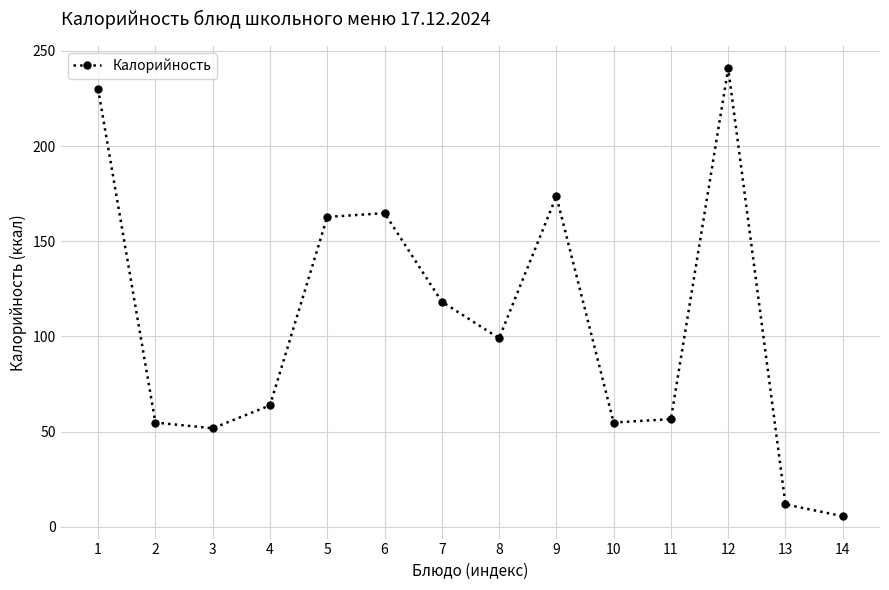

How many interior local valleys (lower than both neighbors) does the data have?

3